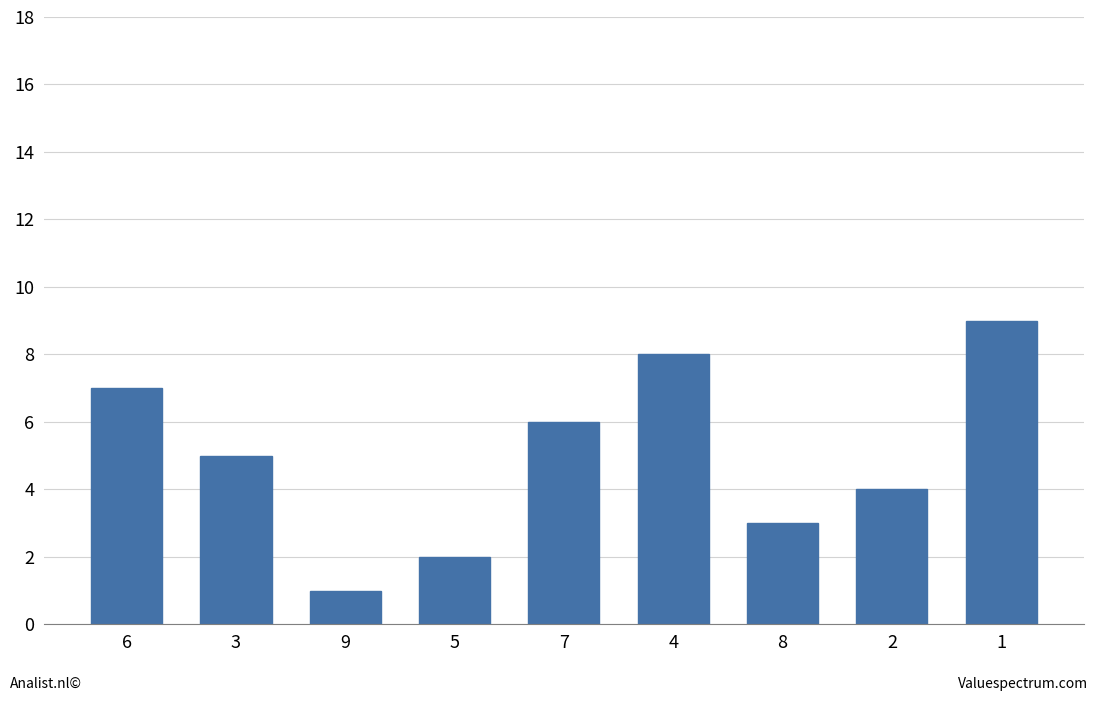

Are the bars grouped side by side (vs. stacked)?

No